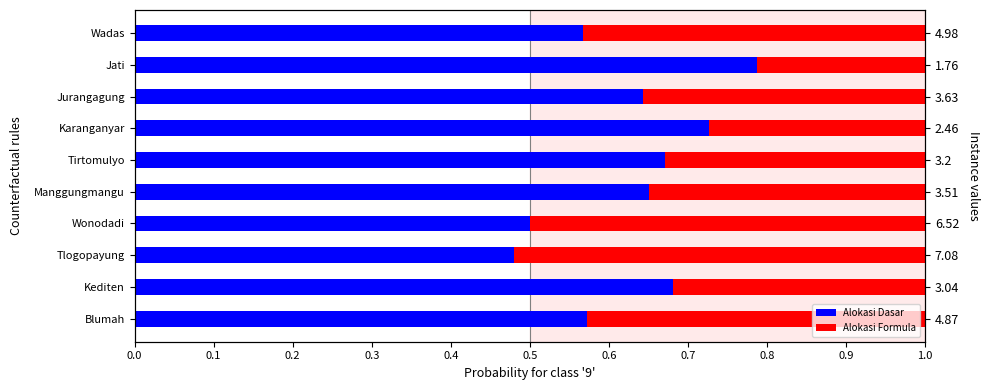

Which has a higher value, Wonodadi or Kediten?

Kediten